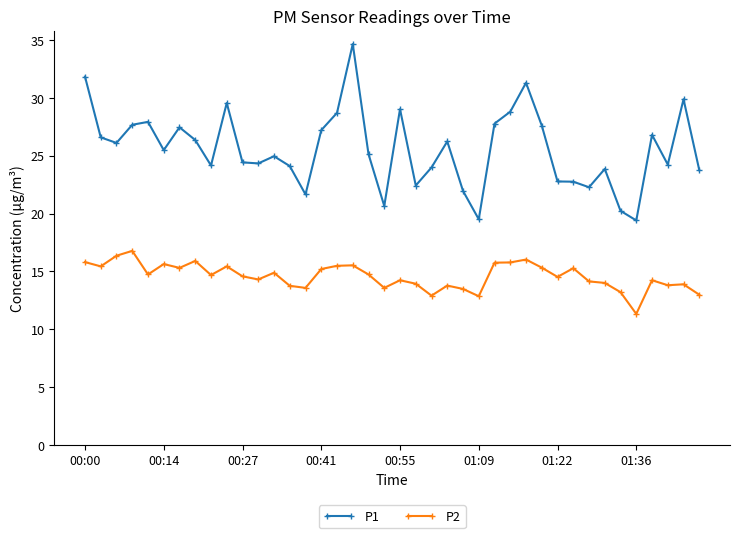

Rank the series by their maximum value, from highest to lowest.

P1, P2